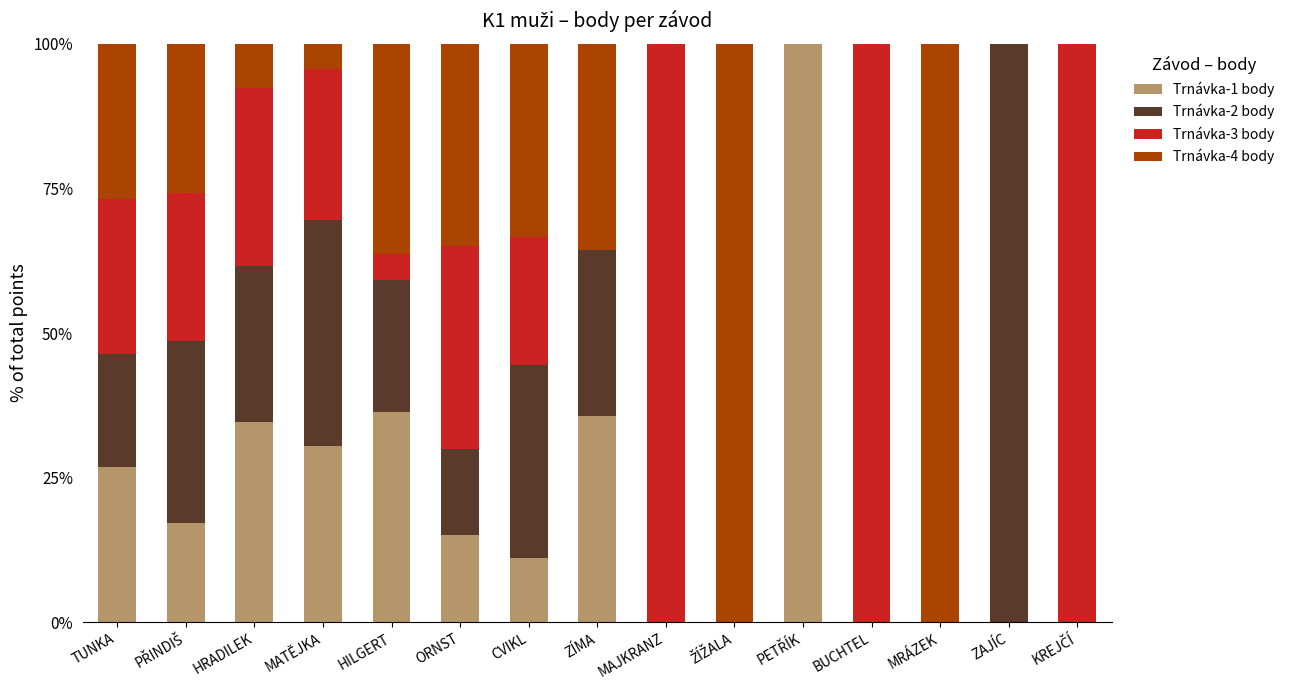

What is the total value across all series at MAJKRANZ?

100.0